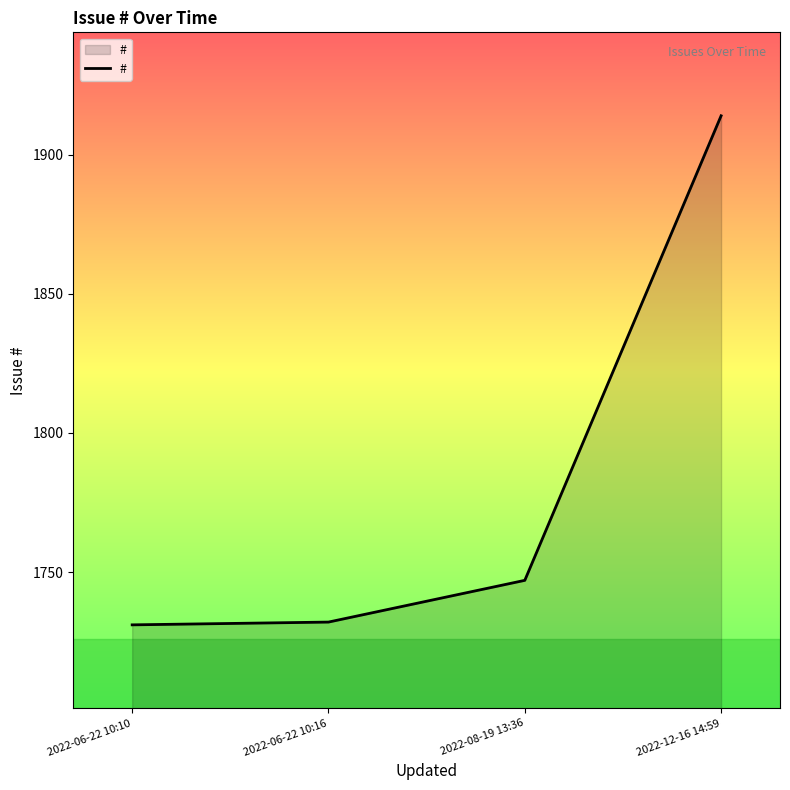

What is the sum of the values at 2022-06-22 10:10 and 2022-08-19 13:36?

3478